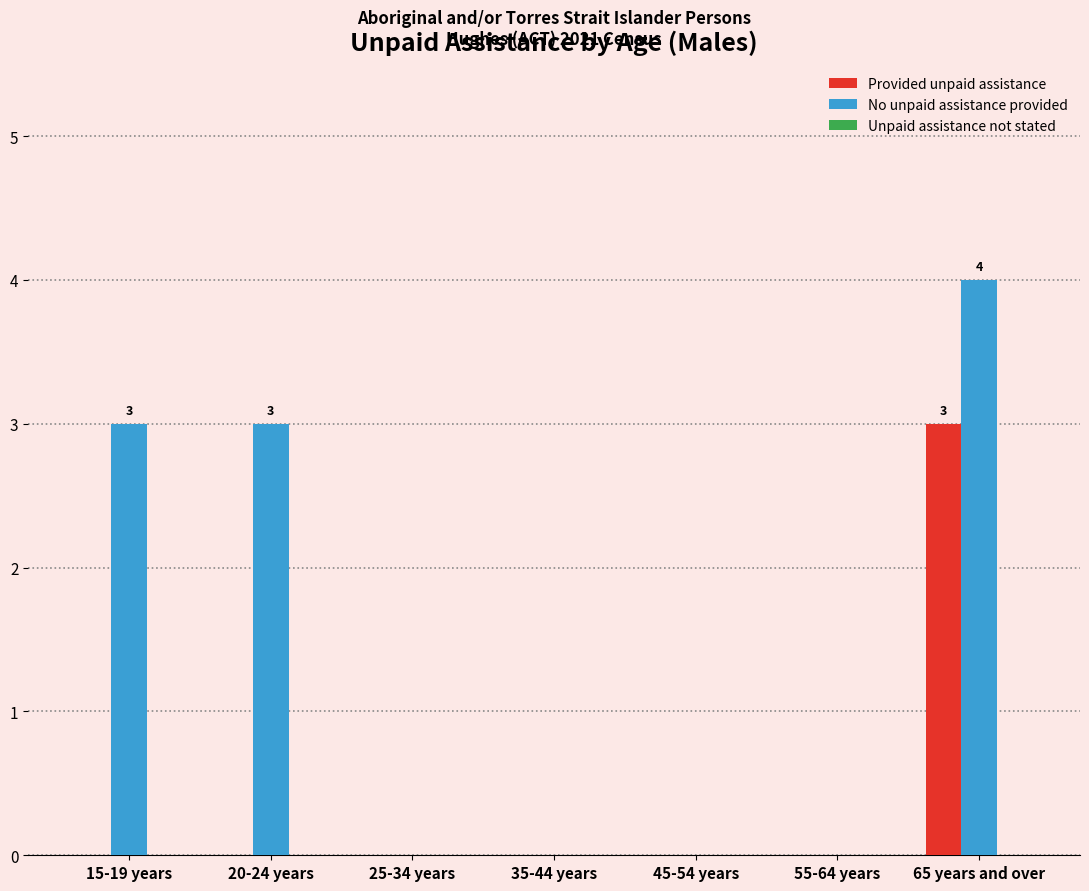

Between 20-24 years and 25-34 years, which series saw the biggest shift?

No unpaid assistance provided